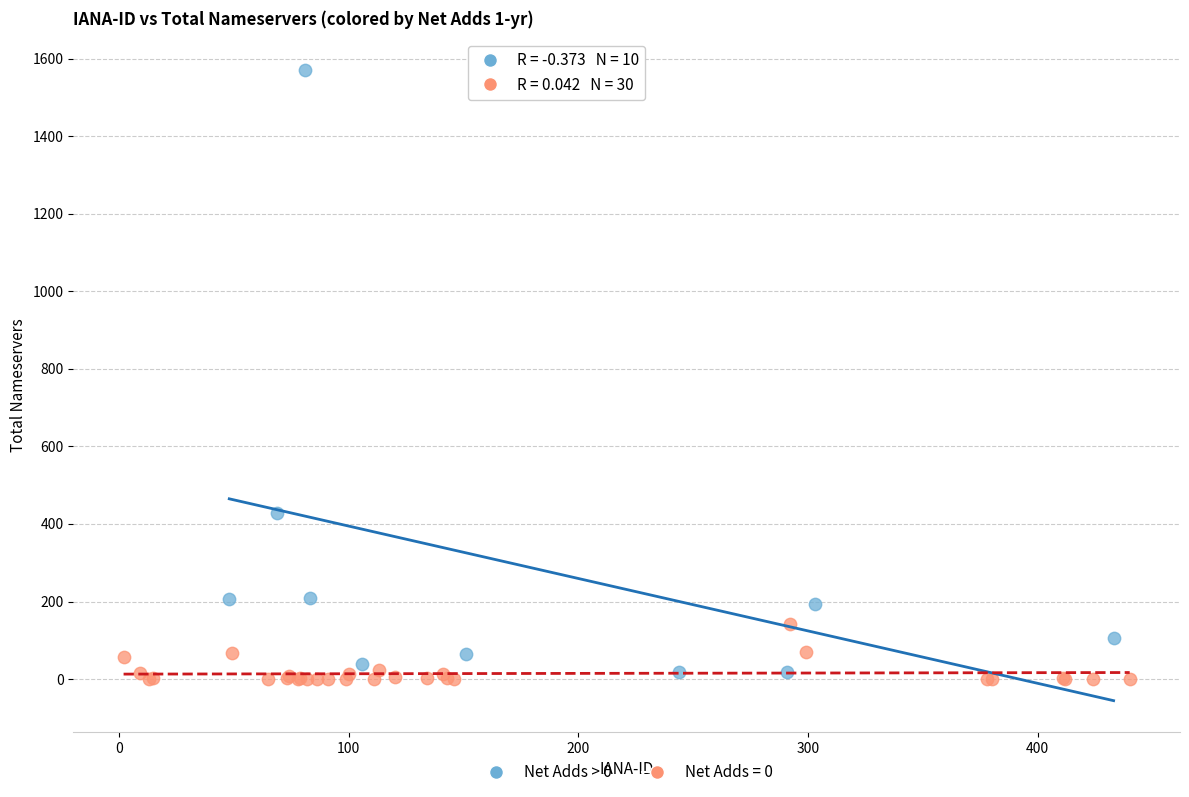

Which series has the widest spread of Y values?

Net Adds > 0